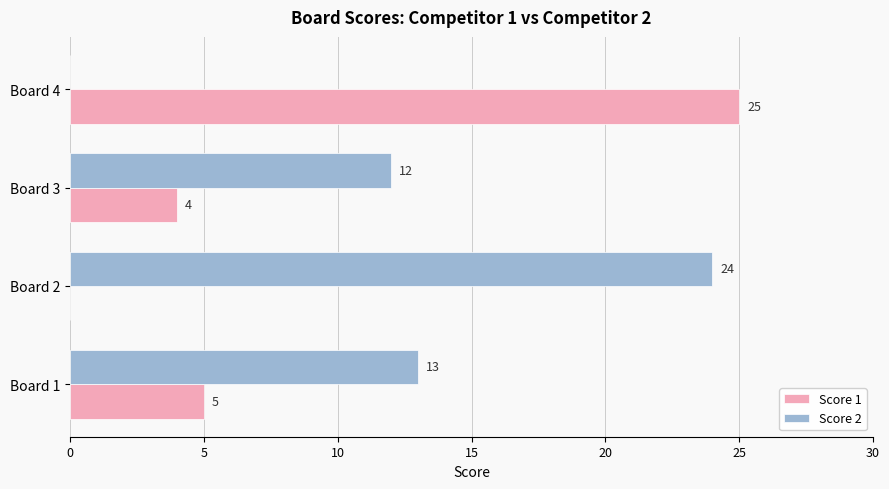

Where is Score 2 nearest to the value 12?

Board 3